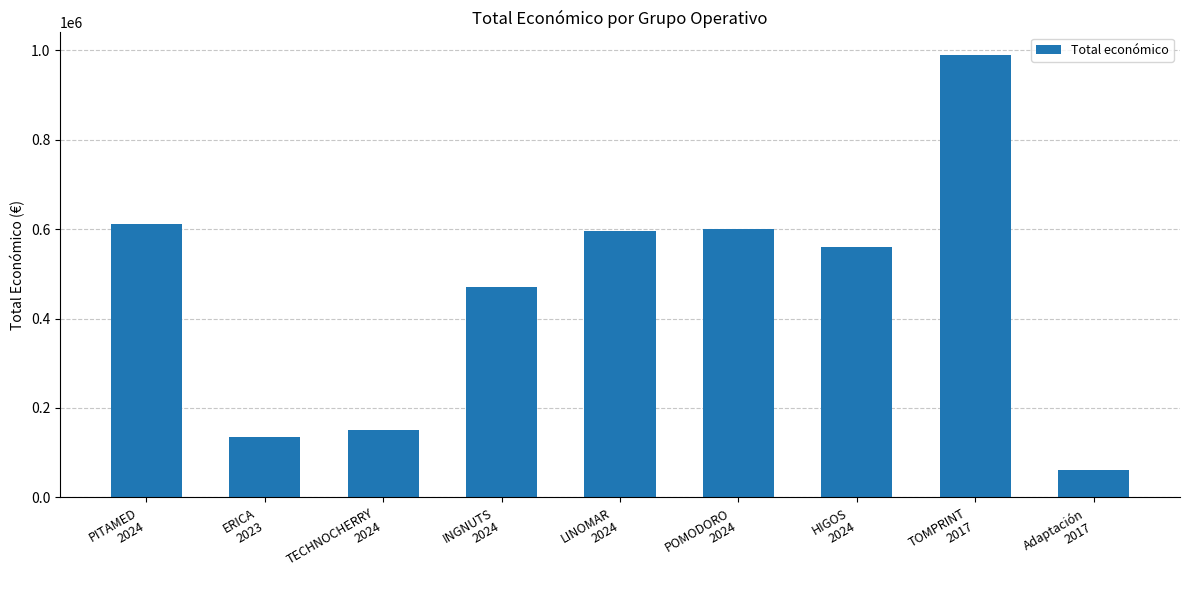

Does the chart contain stacked bars?

No